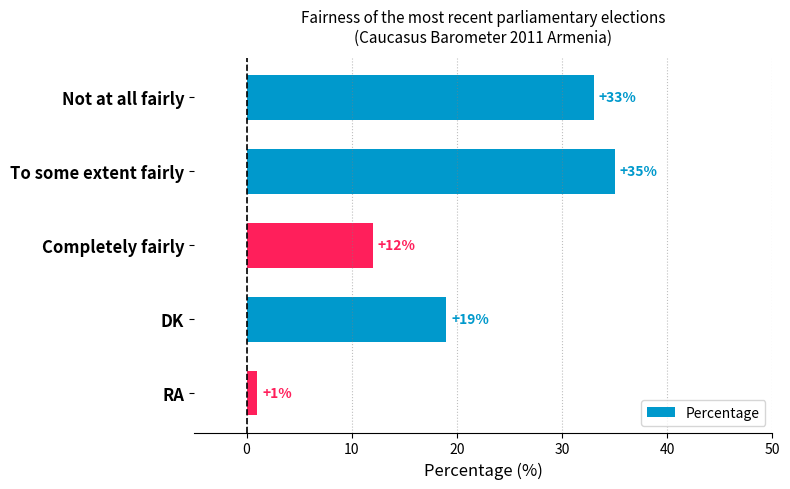

List the labels in order of value, smallest first.

RA, Completely fairly, DK, Not at all fairly, To some extent fairly